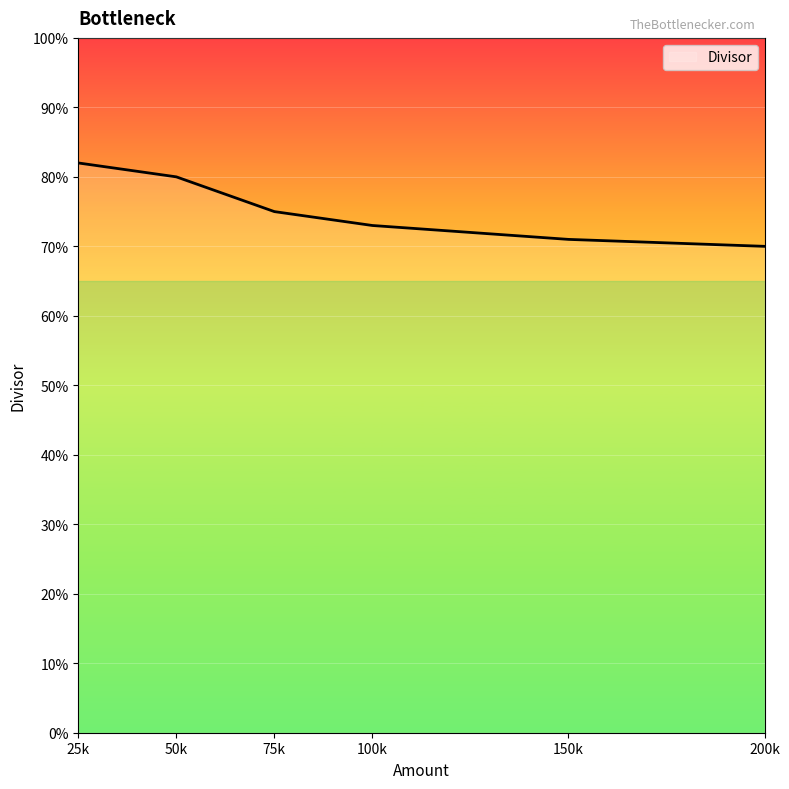

Where is the data nearest to the value 0?

200k